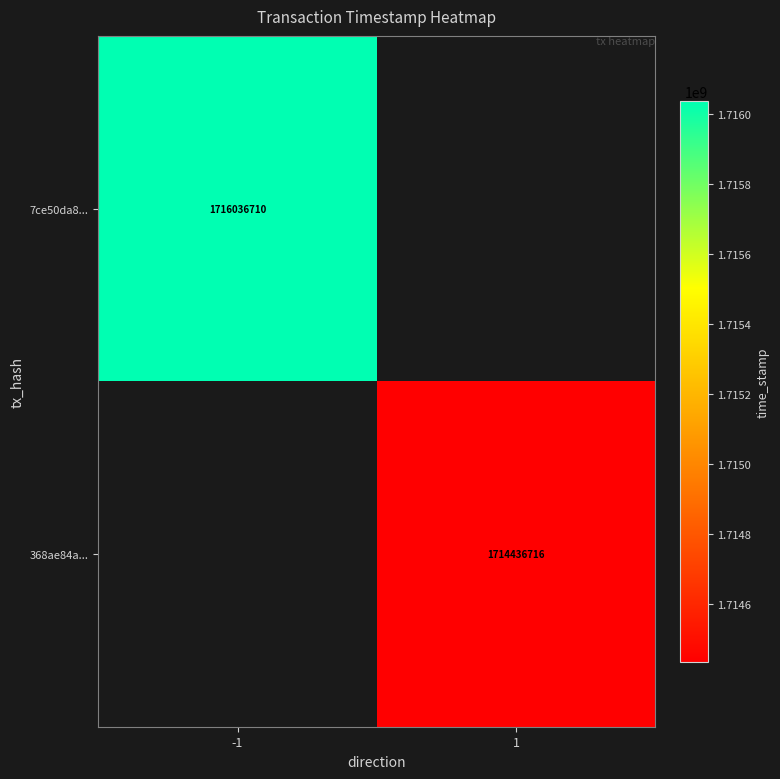

True or false: 7ce50da8... has a value of 1716036710 at -1.

True